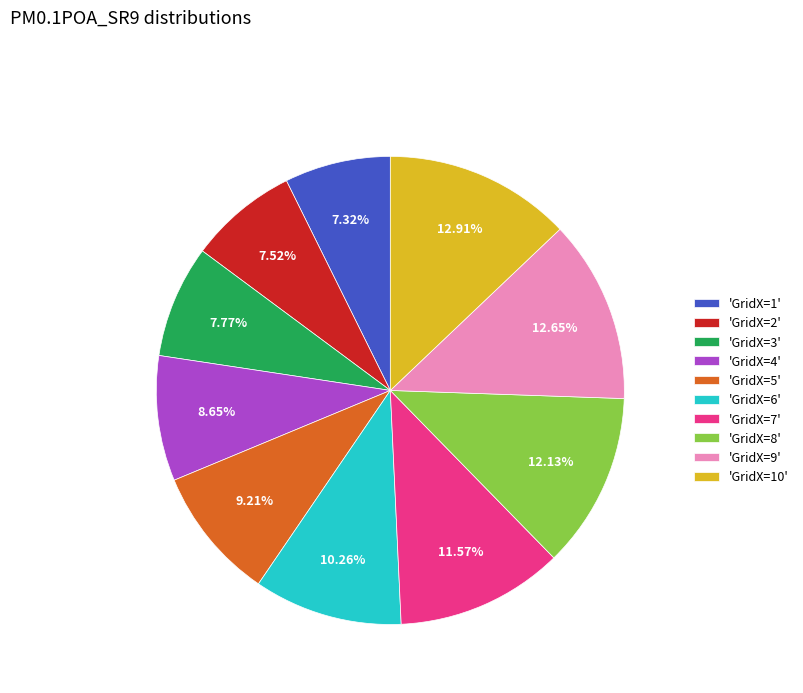

Approximately how many times larger is the value at 'GridX=3' compared to 'GridX=9'?

0.6